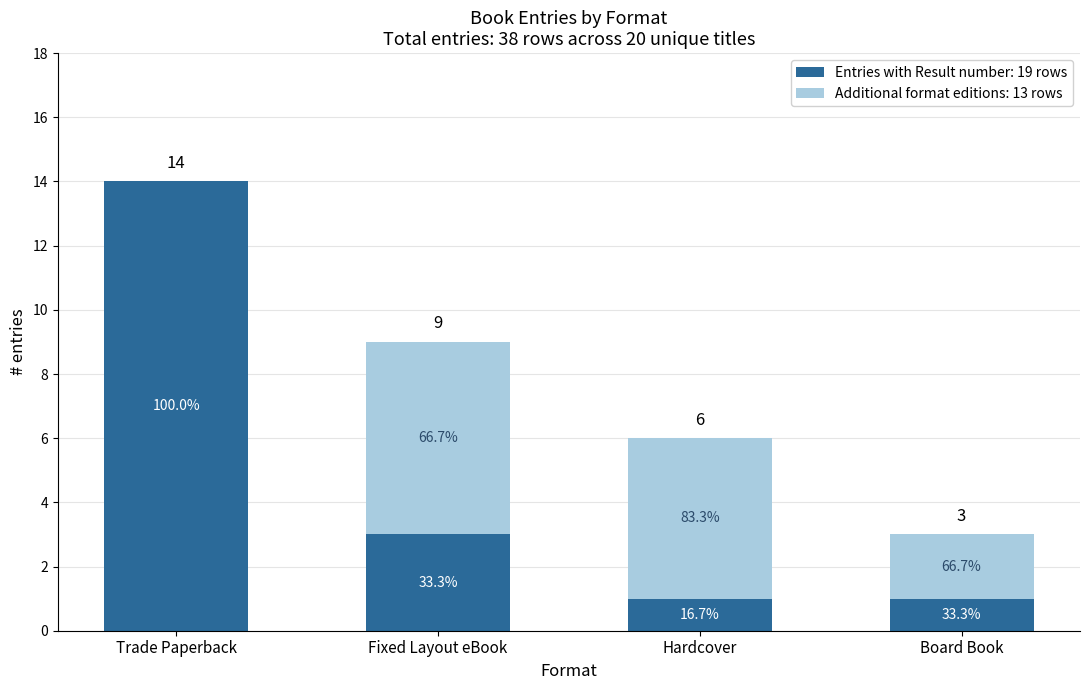

What are all the series names shown in the legend?

Entries with Result number: 19 rows, Additional format editions: 13 rows